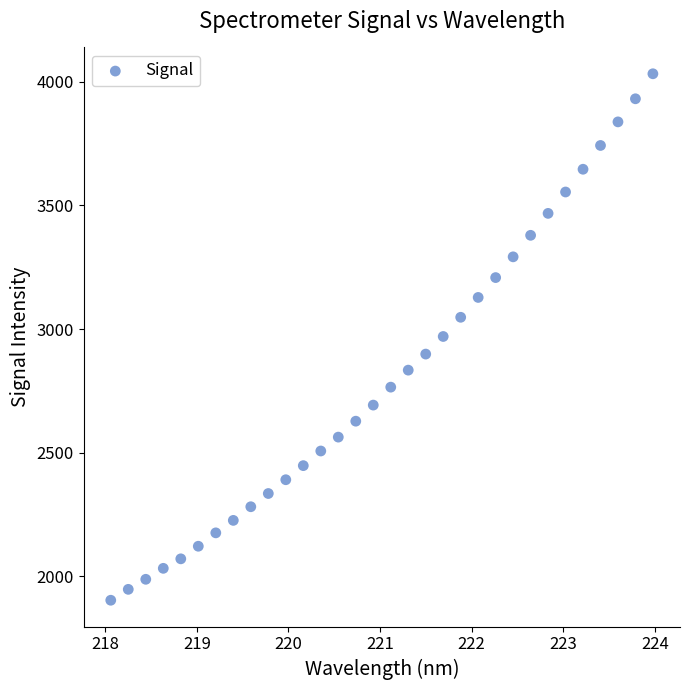

What is the range of X values (max minus min)?

5.9